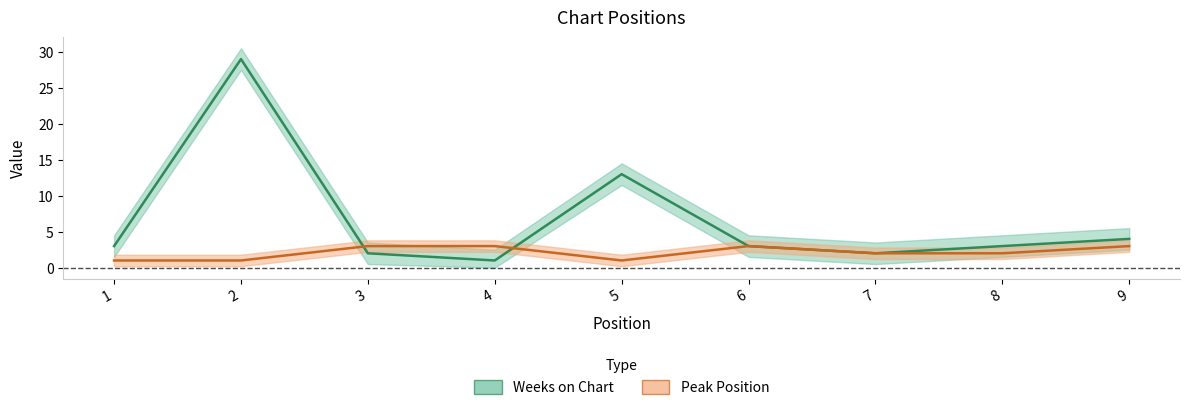

Which series changed the most between 2 and 5?

Weeks on Chart